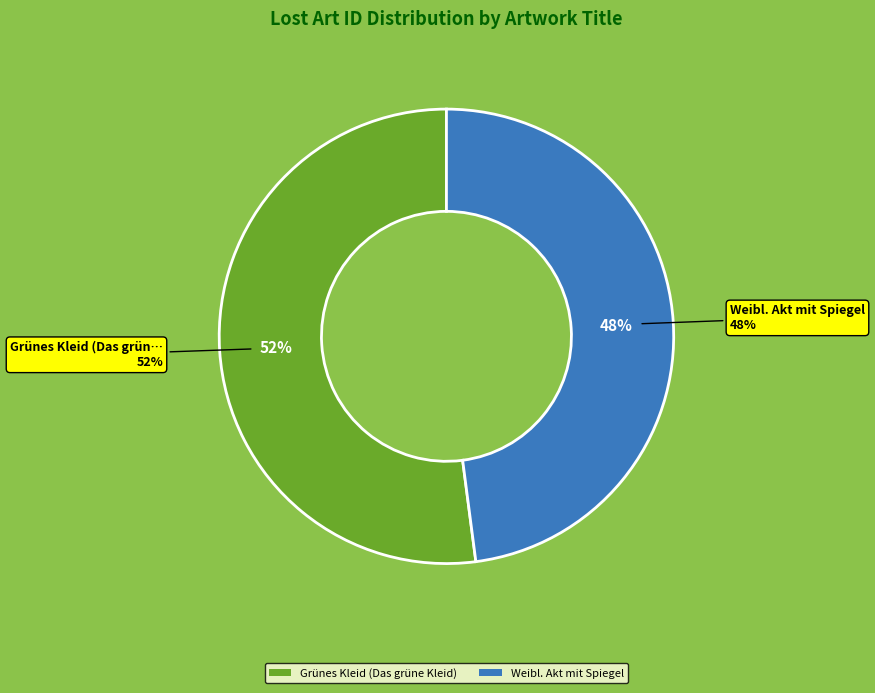

What is the ratio of the value at Weibl. Akt mit Spiegel to the value at Grünes Kleid (Das grüne Kleid)?

0.9